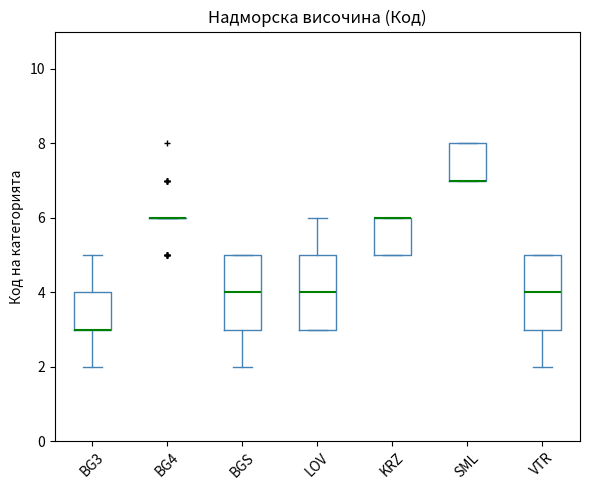

Reading left to right, read every box against the y-axis: the position of its median line, the range the box covers, and the ends of its whiskers. The values are not printed on the chart, so give them approximately, as read against the axis.

BG3: median 3 (drawn on the box's lower edge), box 3 to 4, whiskers 2 to 5
BG4: box collapsed to a line at 6, whiskers 6 to 6
BGS: median 4, box 3 to 5, whiskers 2 to 5
LOV: median 4, box 3 to 5, whiskers 3 to 6
KRZ: median 6 (drawn on the box's upper edge), box 5 to 6, whiskers 5 to 6
SML: median 7 (drawn on the box's lower edge), box 7 to 8, whiskers 7 to 8
VTR: median 4, box 3 to 5, whiskers 2 to 5